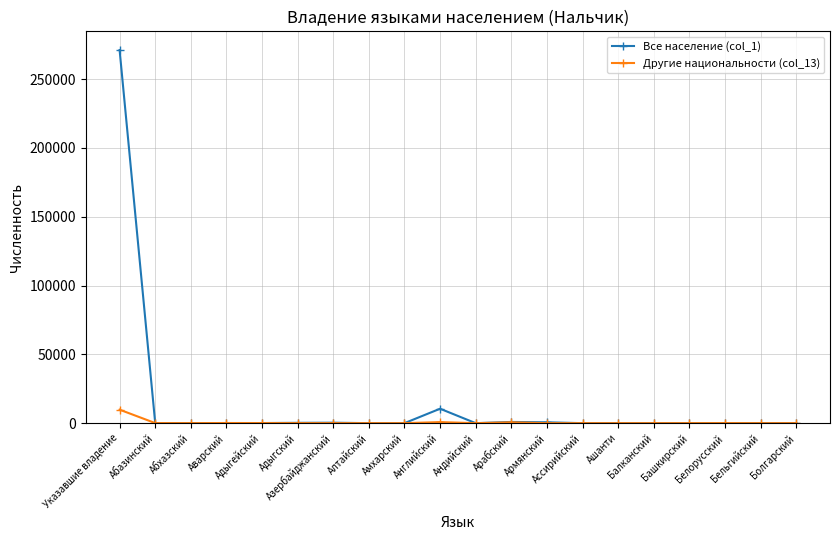

What is the sum of all Другие национальности (col_13) values?

11529